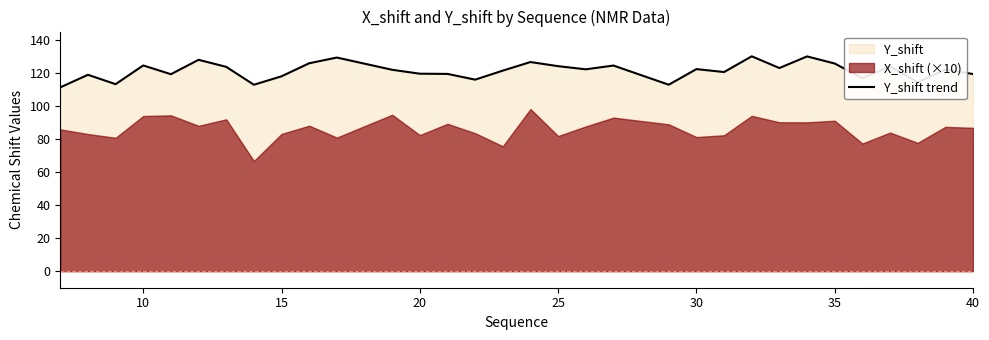

What is the lowest value of the Y_shift trend series?

111.2